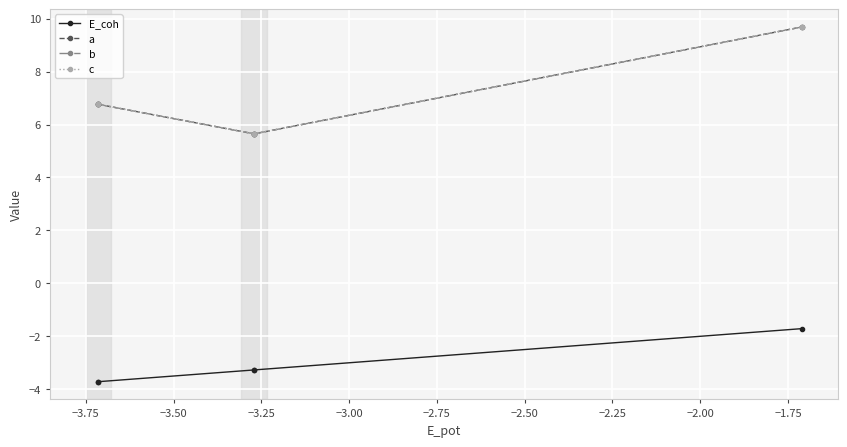

Does the chart have visible grid lines?

Yes